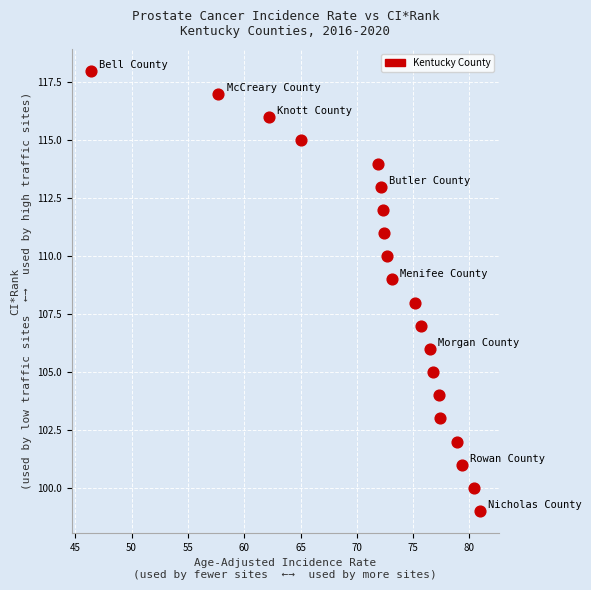

What is the range of Y values (max minus min)?

19